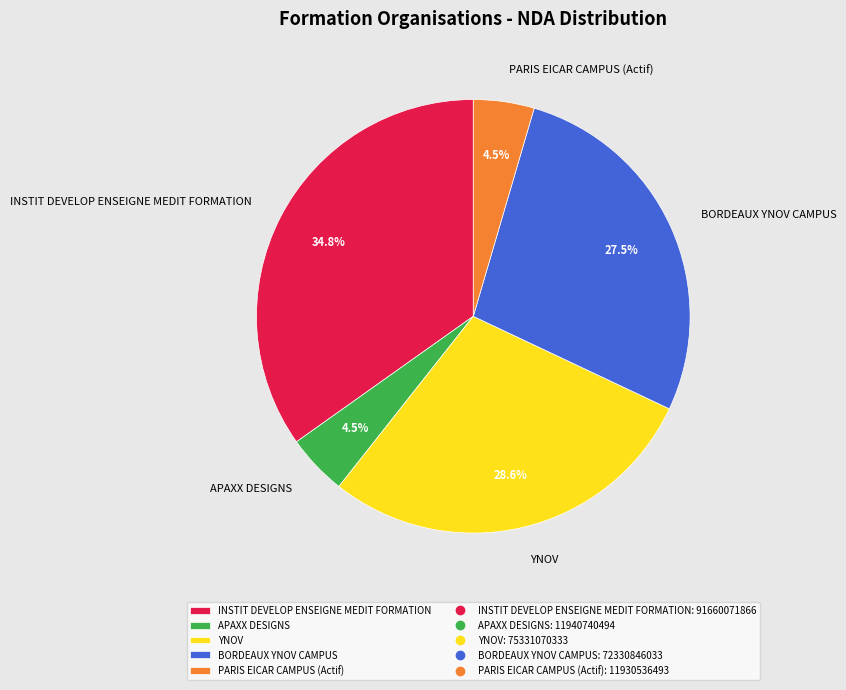

Combined, what portion of the pie is BORDEAUX YNOV CAMPUS and APAXX DESIGNS?

32.0%